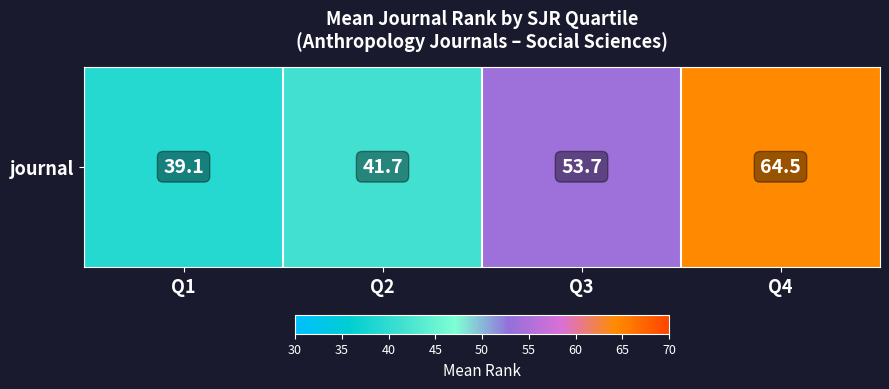

Rank the categories by value from highest to lowest.

Q4, Q3, Q2, Q1